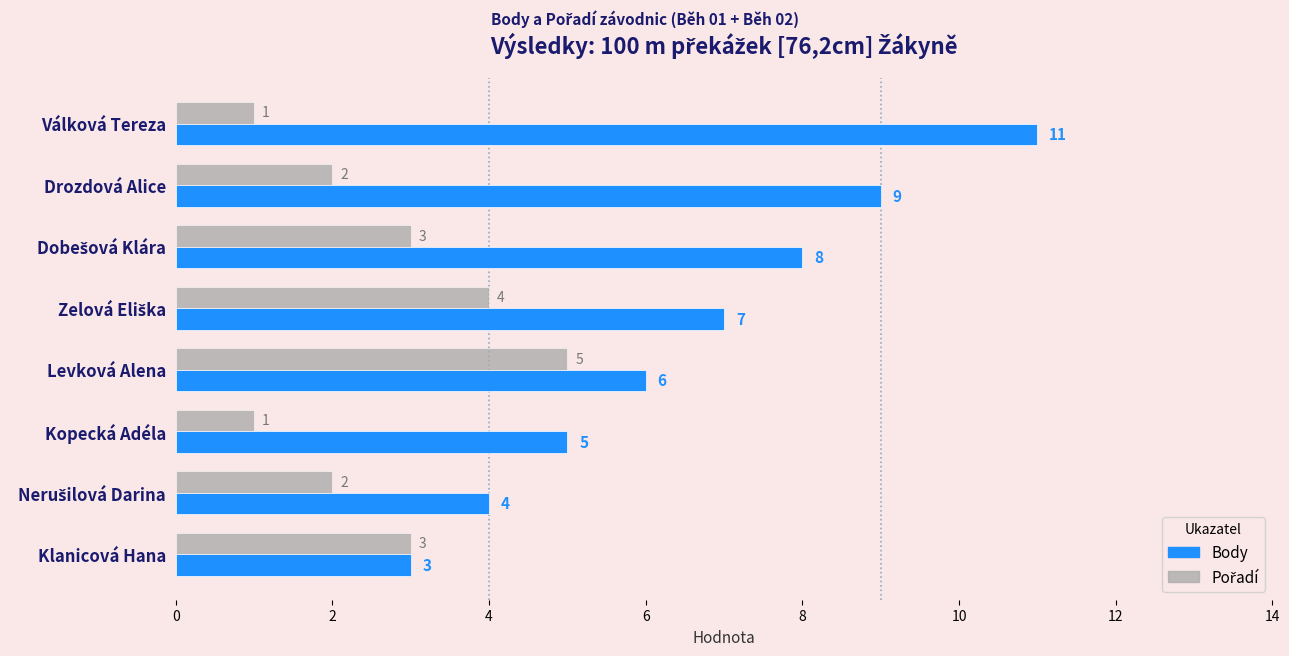

What is the average value of the Body series?

7